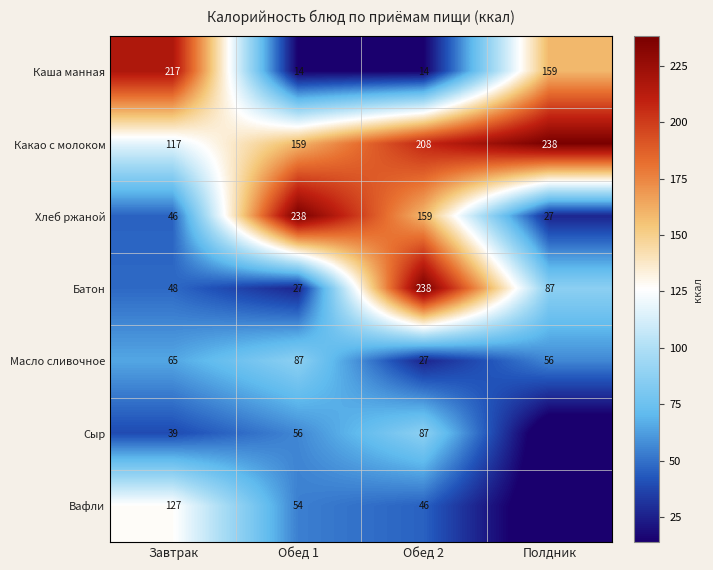

How many data points does each series have?

4